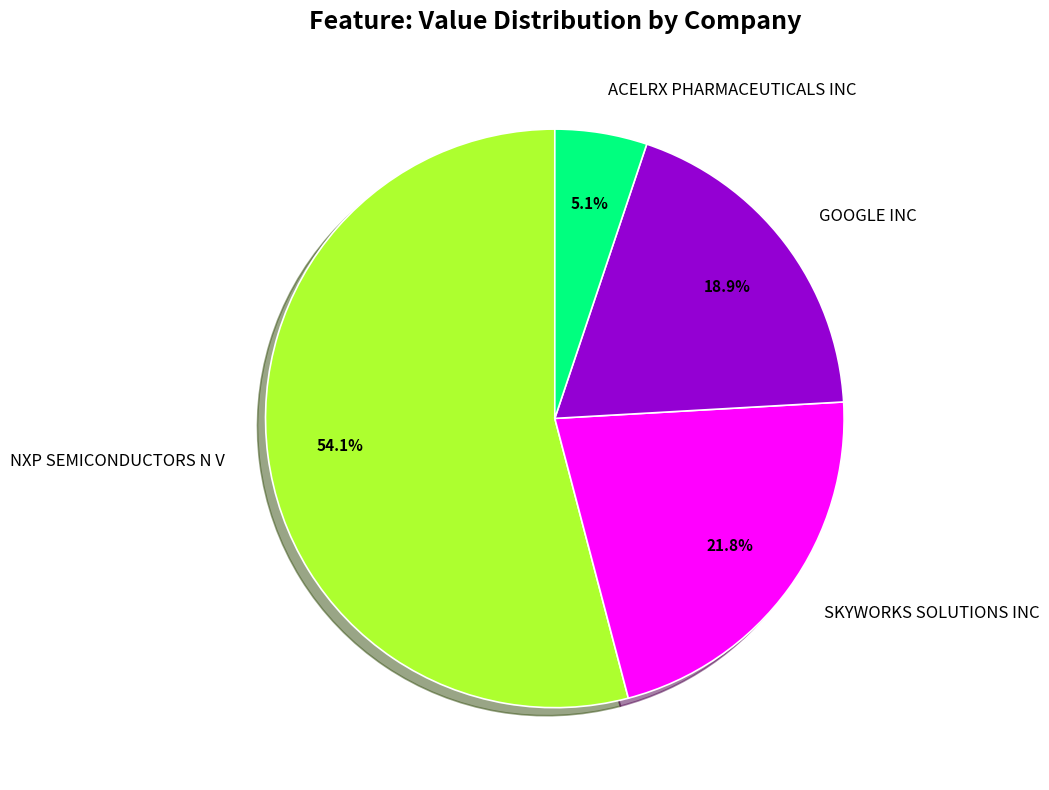

Combined, do SKYWORKS SOLUTIONS INC and ACELRX PHARMACEUTICALS INC account for over 50%?

No